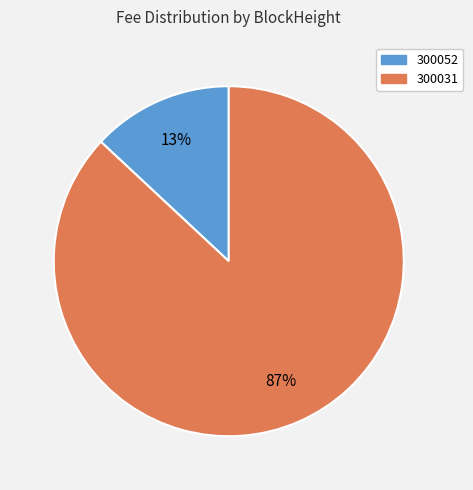

To the nearest percent, what is the average slice percentage?

50%